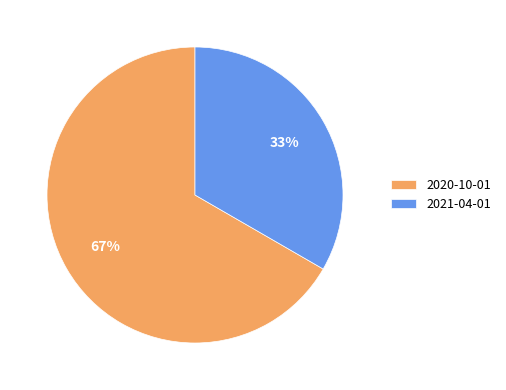

Combined, do 2020-10-01 and 2021-04-01 account for over 50%?

Yes